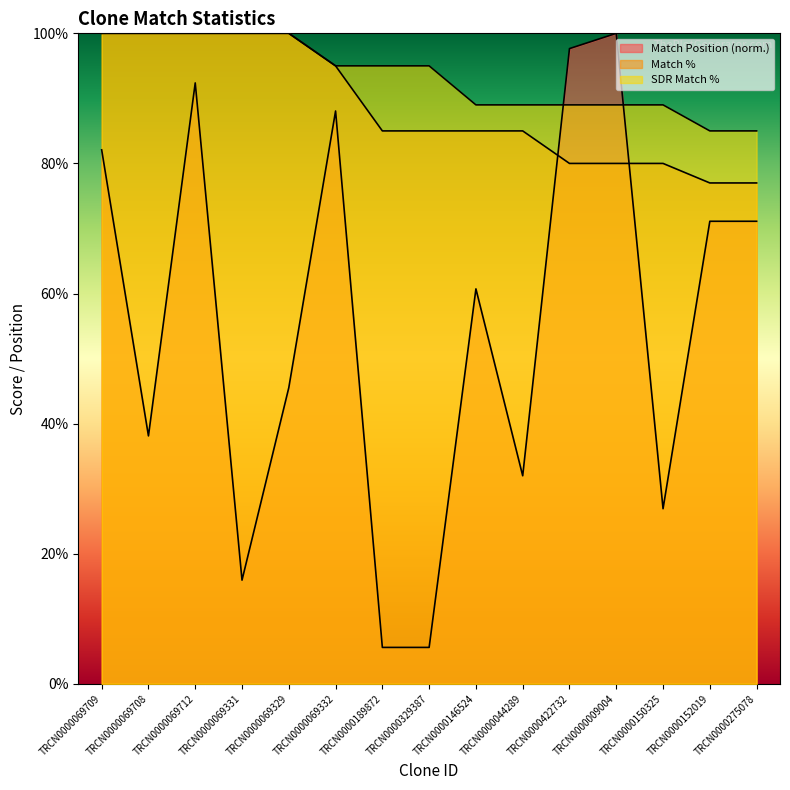

What is the maximum value for Match Position?

100.0